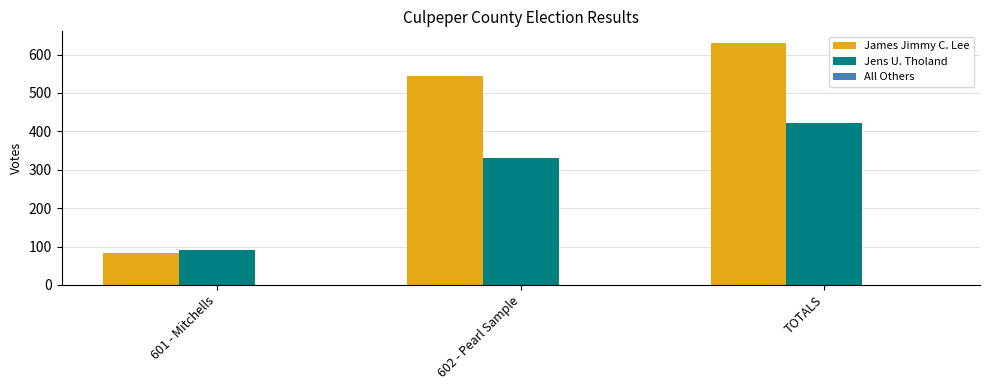

What is the sum of the Jens U. Tholand values at 601 - Mitchells and TOTALS?

513